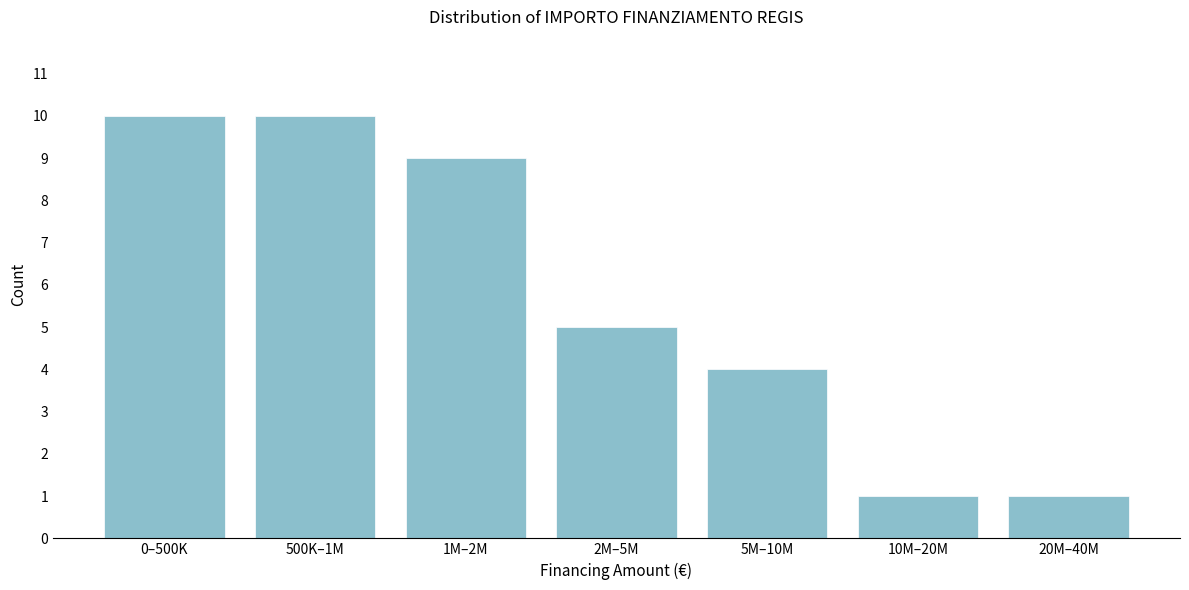

Reading right to left, extract all data points from this chart.

1	1	4	5	9	10	10